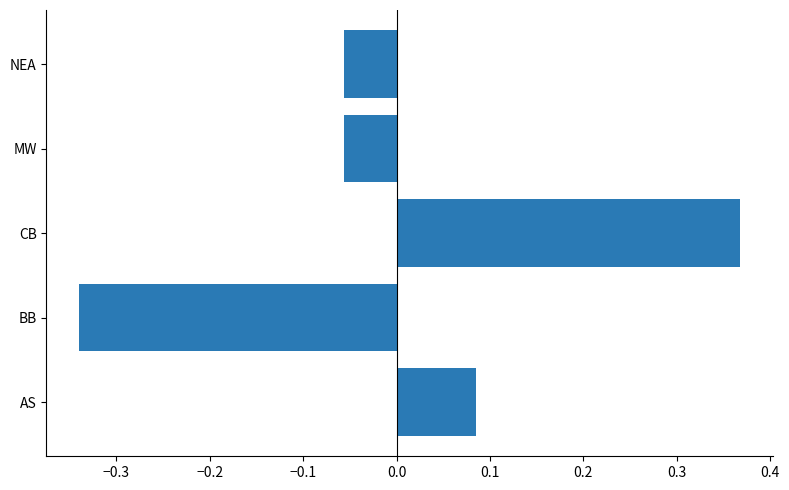

Which label corresponds to the largest value in the chart?

CB